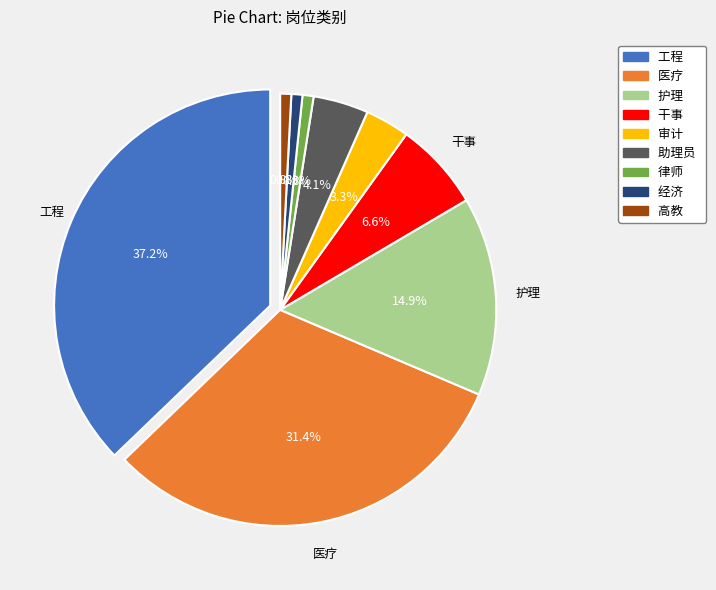

Do 经济 and 护理 together represent more than half of the pie?

No